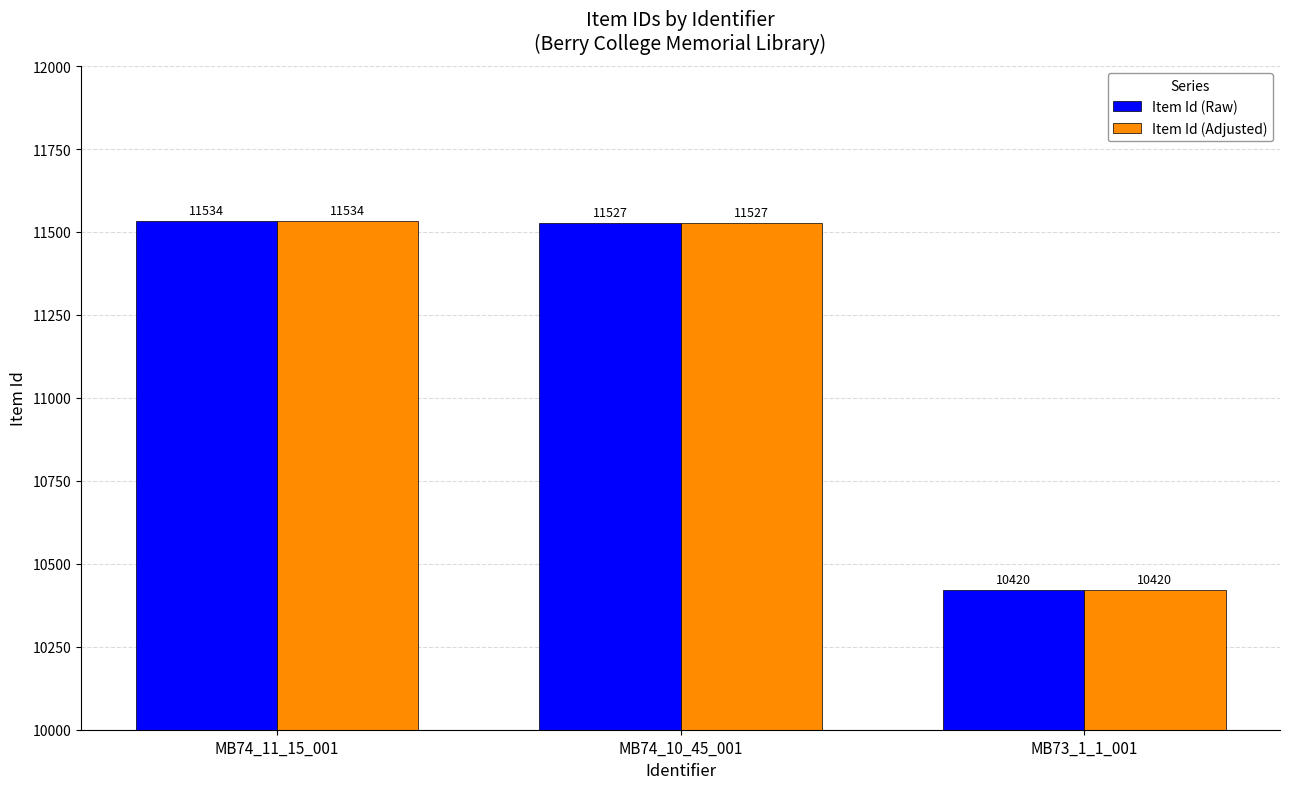

How many bars are there in total?

6